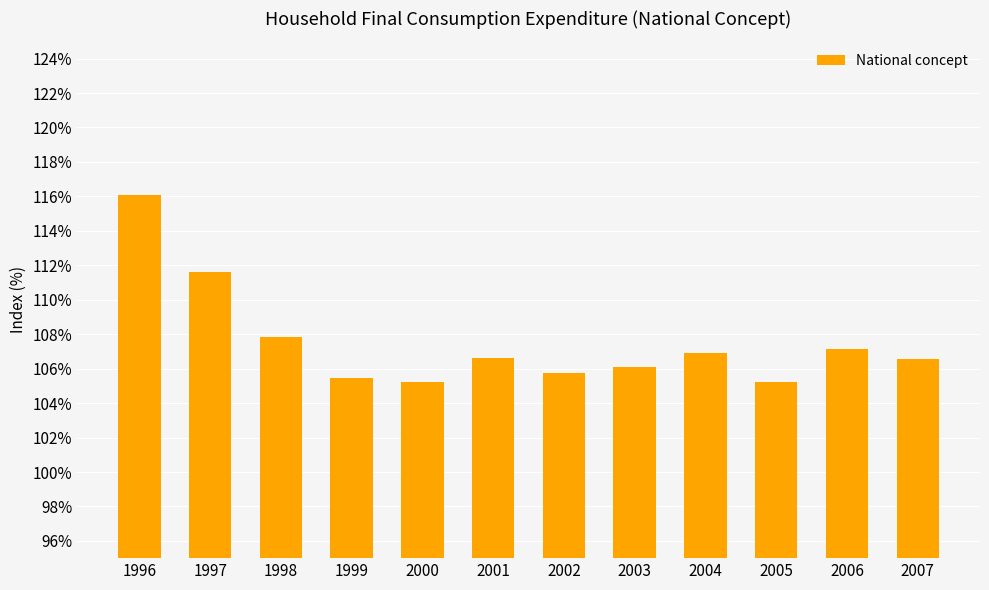

Which has a higher value, 2007 or 1996?

1996